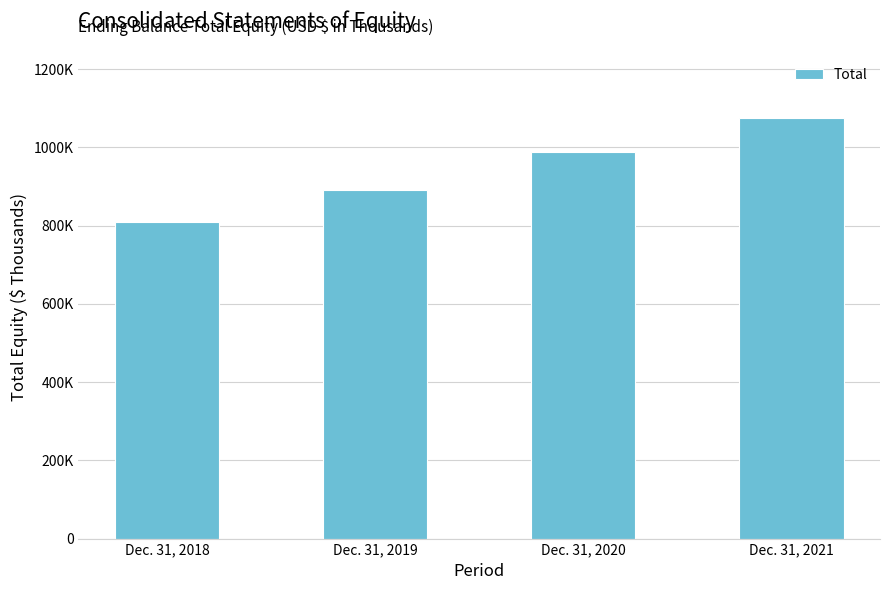

Reading right to left, list all the values displayed in this chart.

1074193	988365	892496	808185